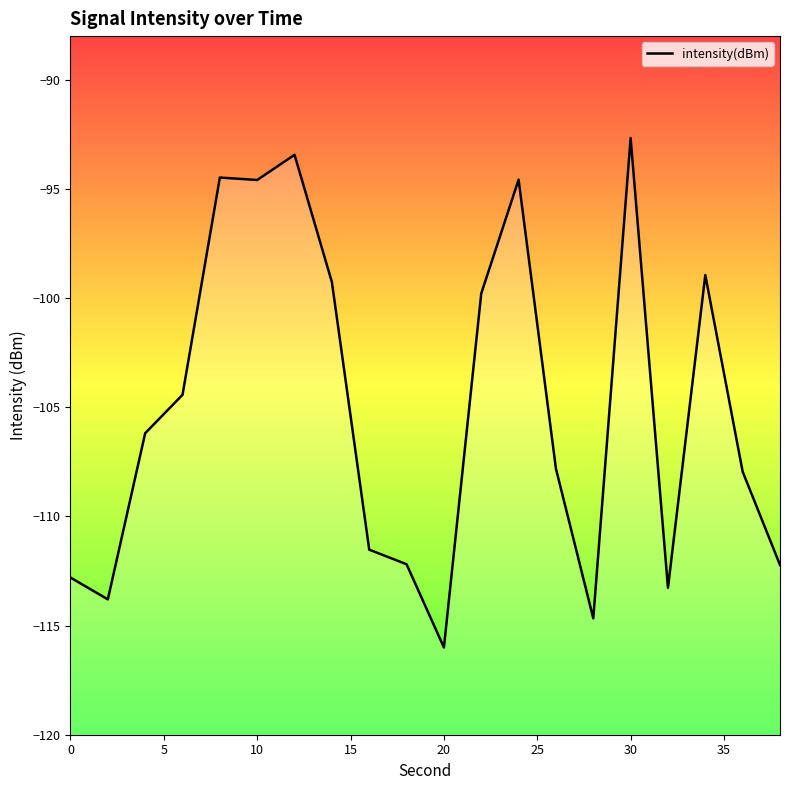

How many interior local valleys (lower than both neighbors) does the data have?

5